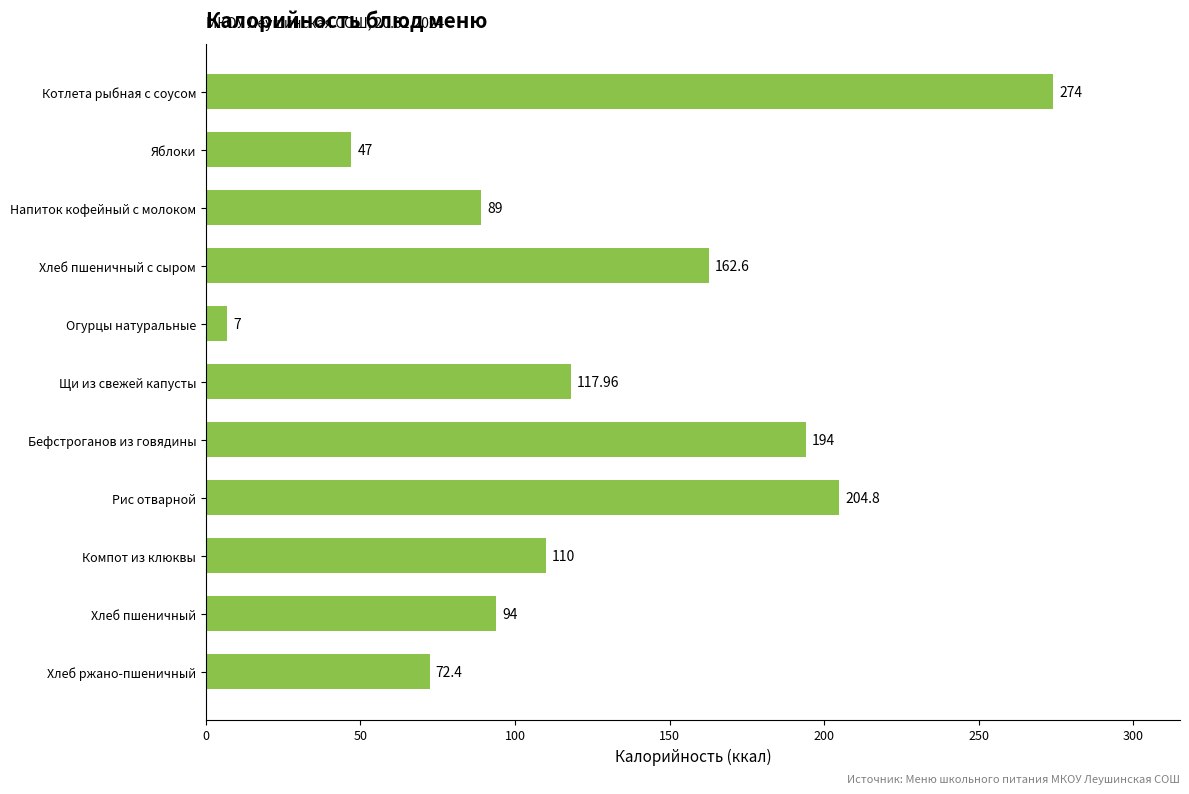

What is the sum of all values?

1372.8